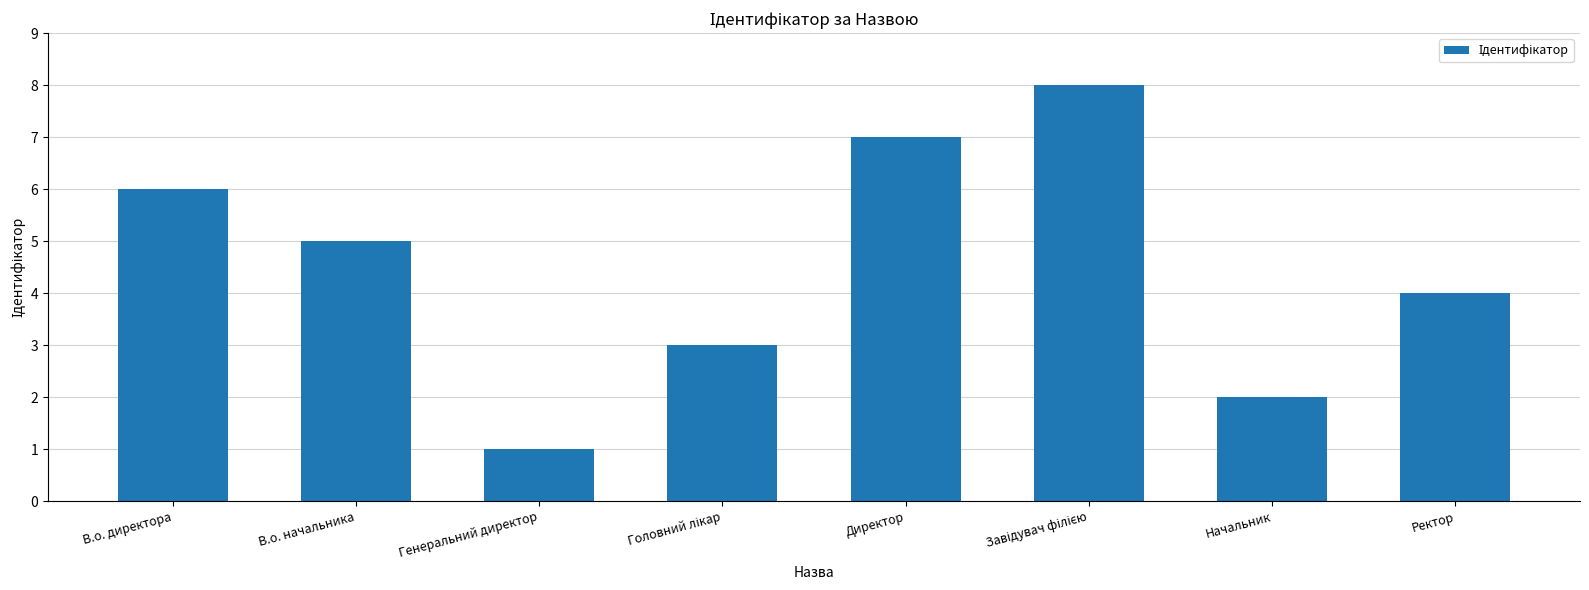

What is the change in value from Генеральний директор to Начальник?

+1